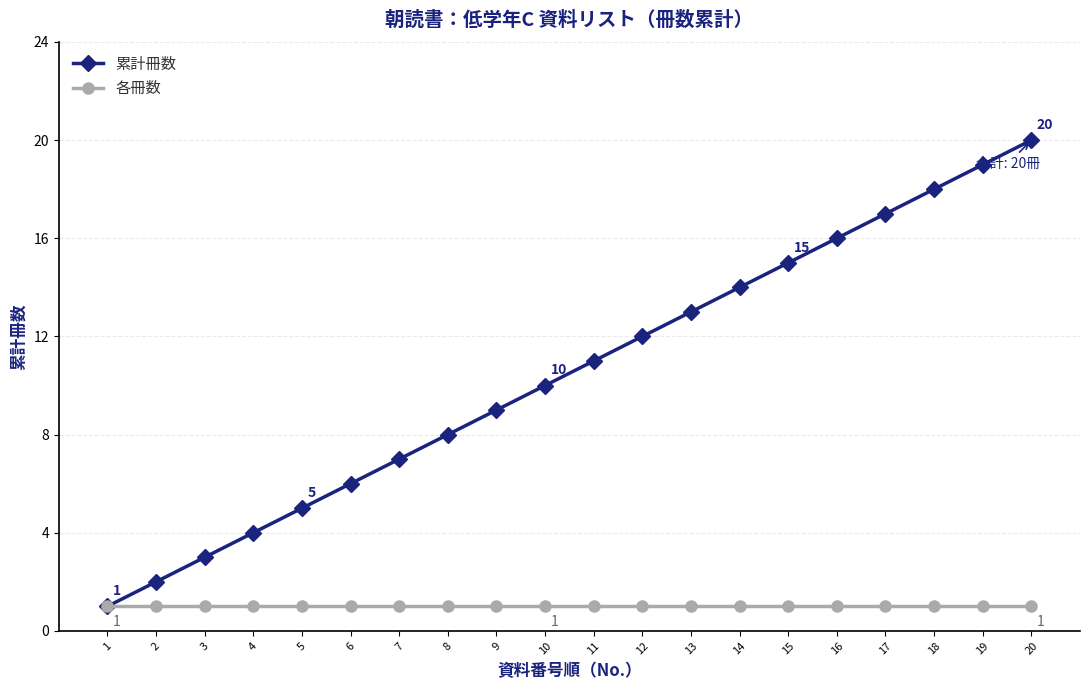

What is the highest value of the 累計冊数 series?

20